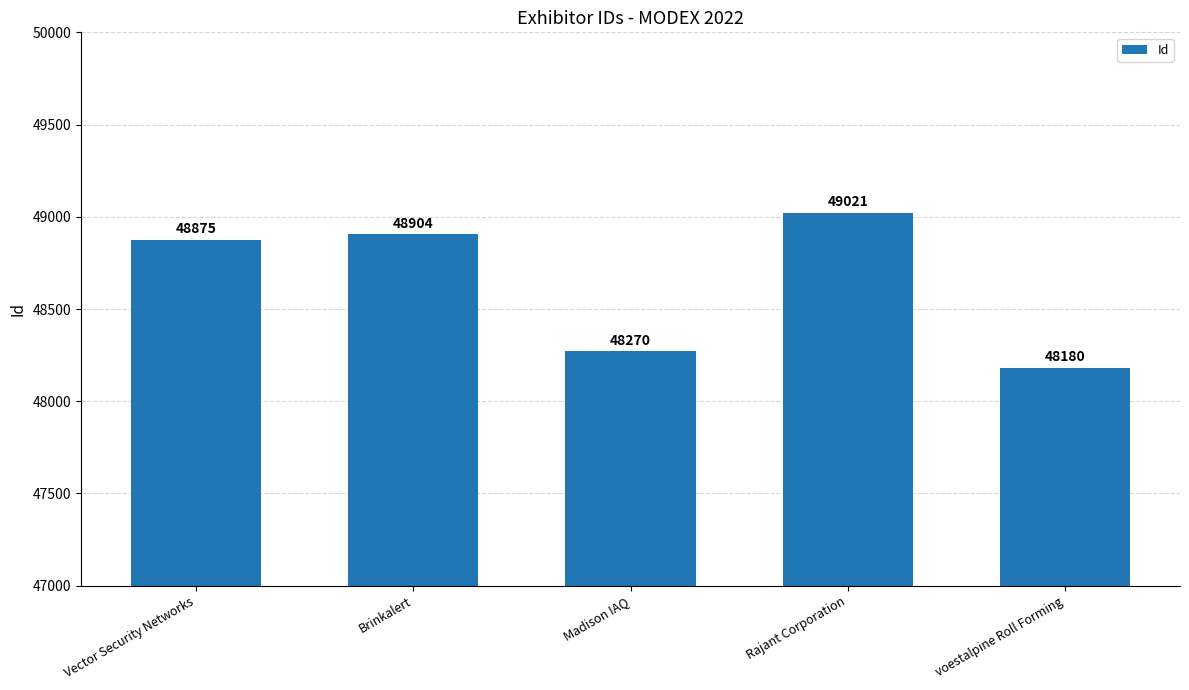

Is it true that the value at Rajant Corporation is 16595?

False